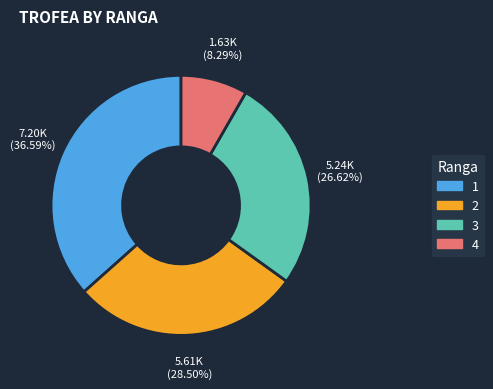

Is there a majority slice in this chart?

No